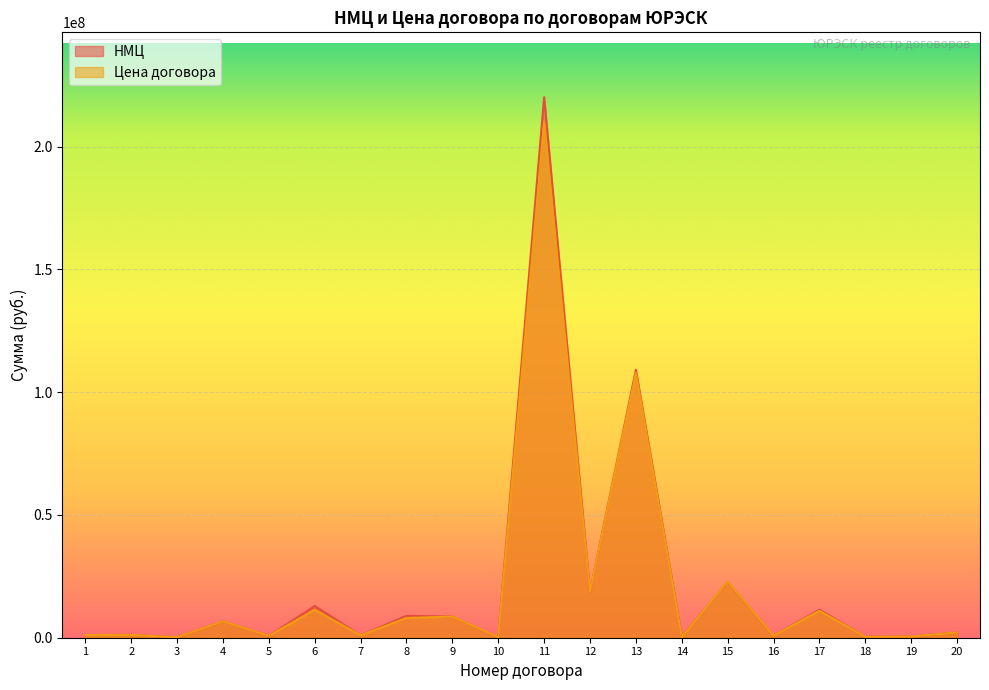

Does the chart display data point markers on the line(s)?

No